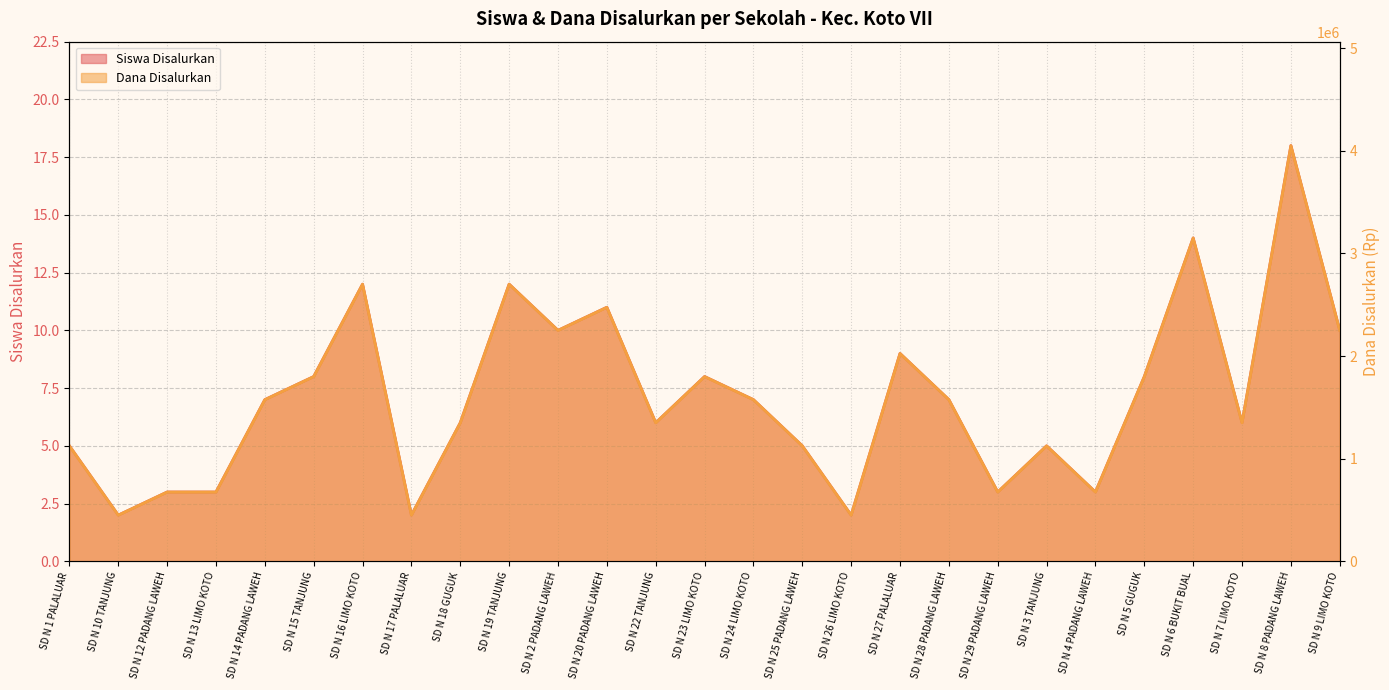

True or false: Dana Disalurkan has more than 2 interior local peaks.

True